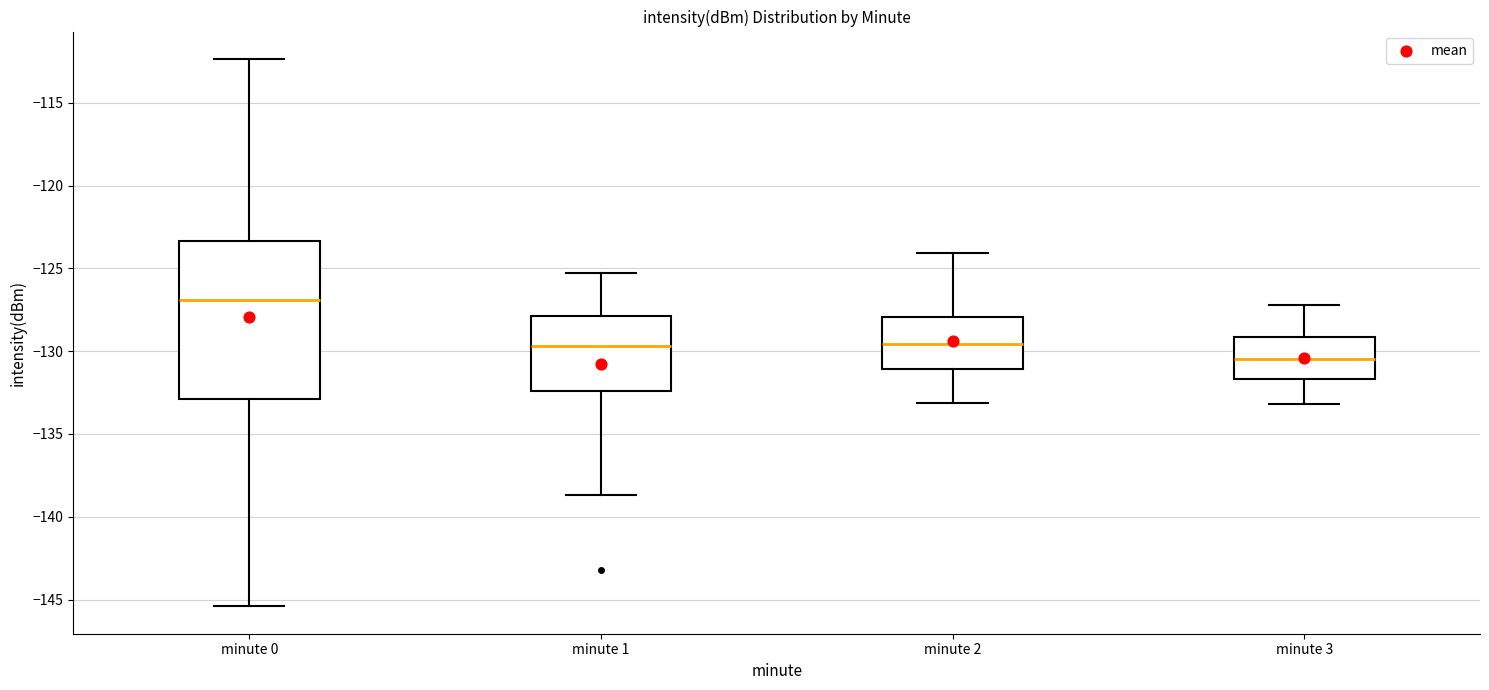

Reading left to right, transcribe this box plot: for each box, give where its median line is, the range the box spans, and where its two whiskers end, as read against the y-axis. The values are not printed on the chart, so give them approximately, as read against the axis.

minute 0: median -127.0, box -133.0 to -123.5, whiskers -145.5 to -112.5
minute 1: median -129.5, box -132.5 to -128.0, whiskers -138.5 to -125.5
minute 2: median -129.5, box -131.0 to -128.0, whiskers -133.0 to -124.0
minute 3: median -130.5, box -131.5 to -129.0, whiskers -133.0 to -127.0